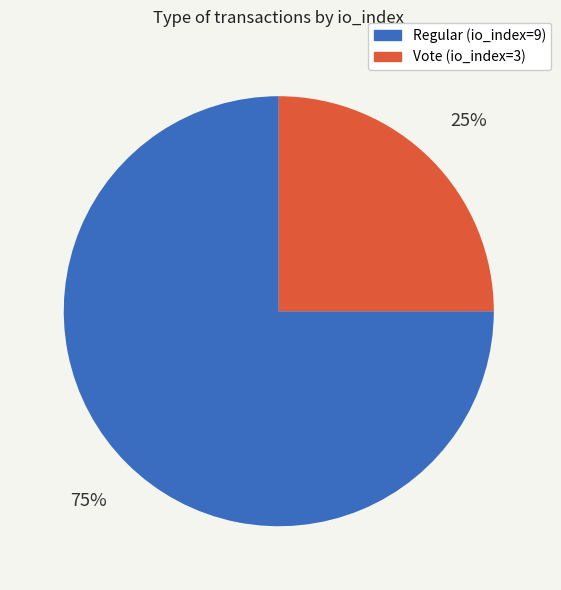

Is there a majority slice in this chart?

Yes